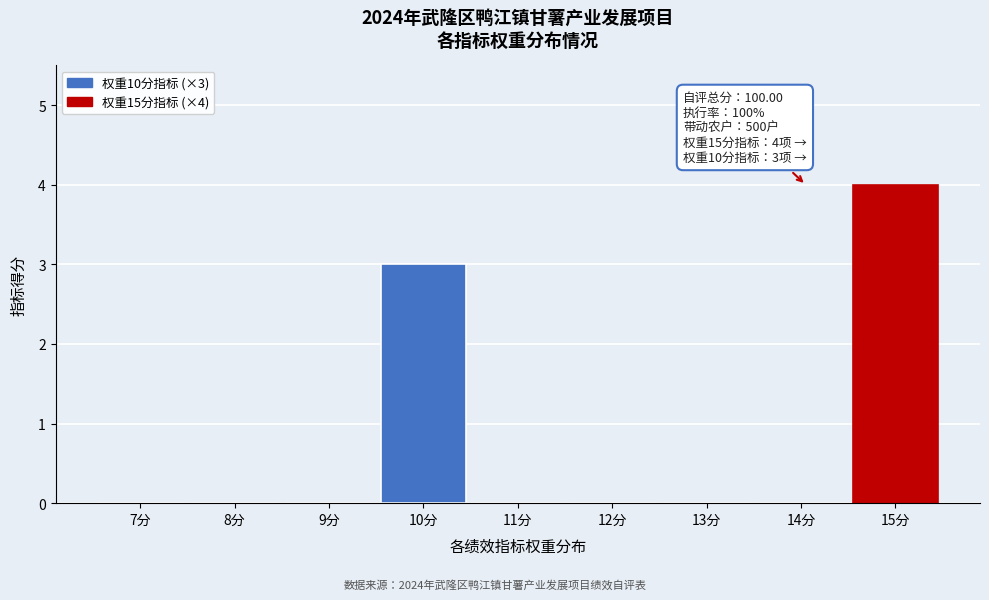

Reading left to right, list all the values displayed in this chart.

7分=0	8分=0	9分=0	10分=3	11分=0	12分=0	13分=0	14分=0	15分=4